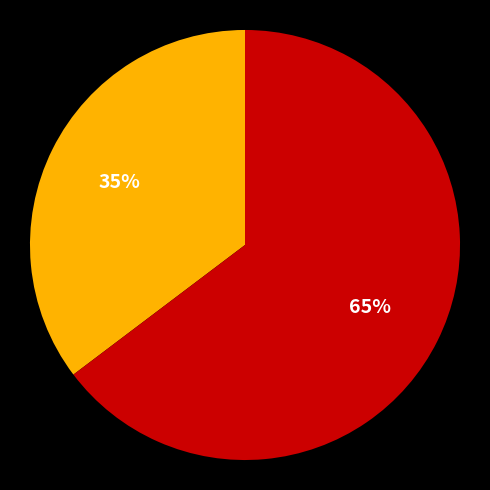

Does any single category account for the majority?

Yes